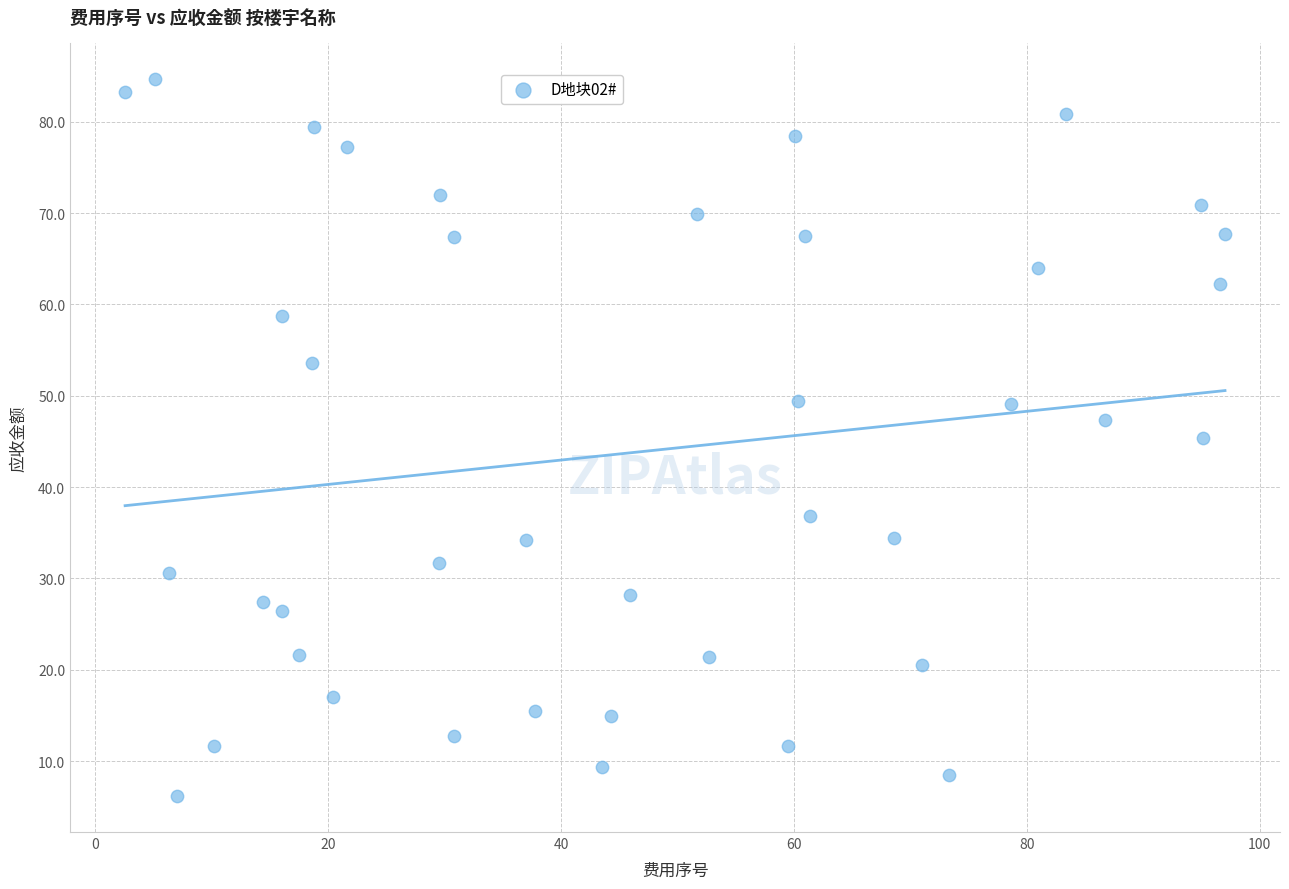

What is the range of X values (max minus min)?

94.5